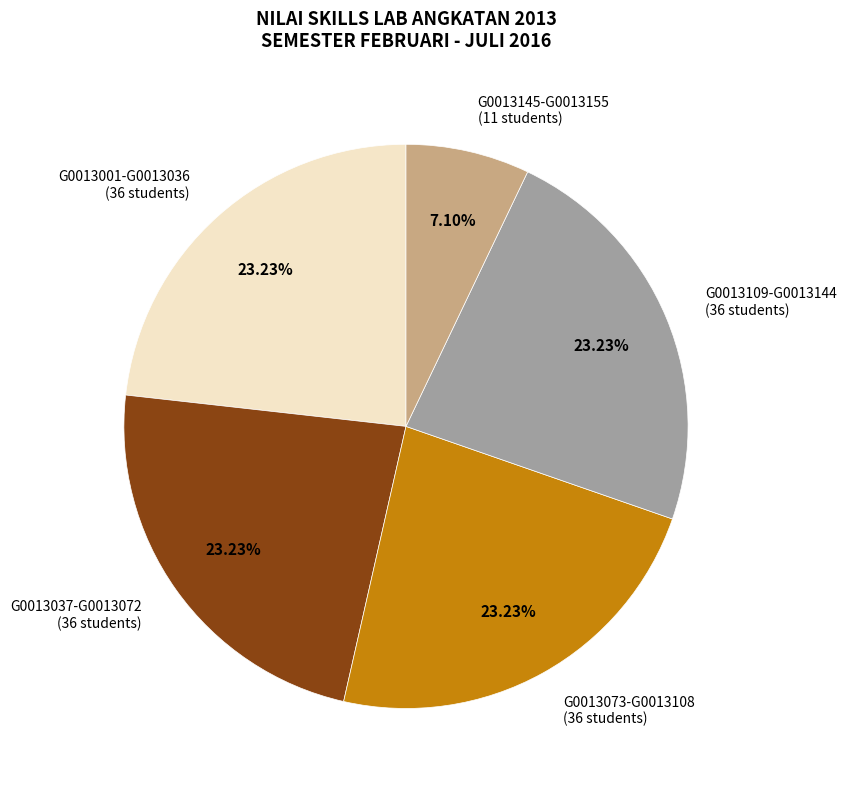

How many slices are in this pie chart?

5